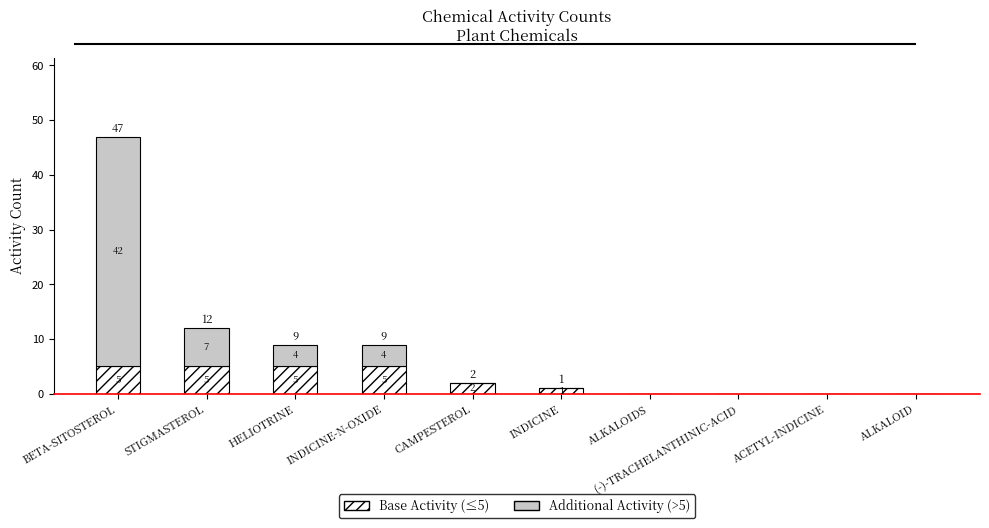

True or false: Base Activity (≤5) has a value of 3 at STIGMASTEROL.

False